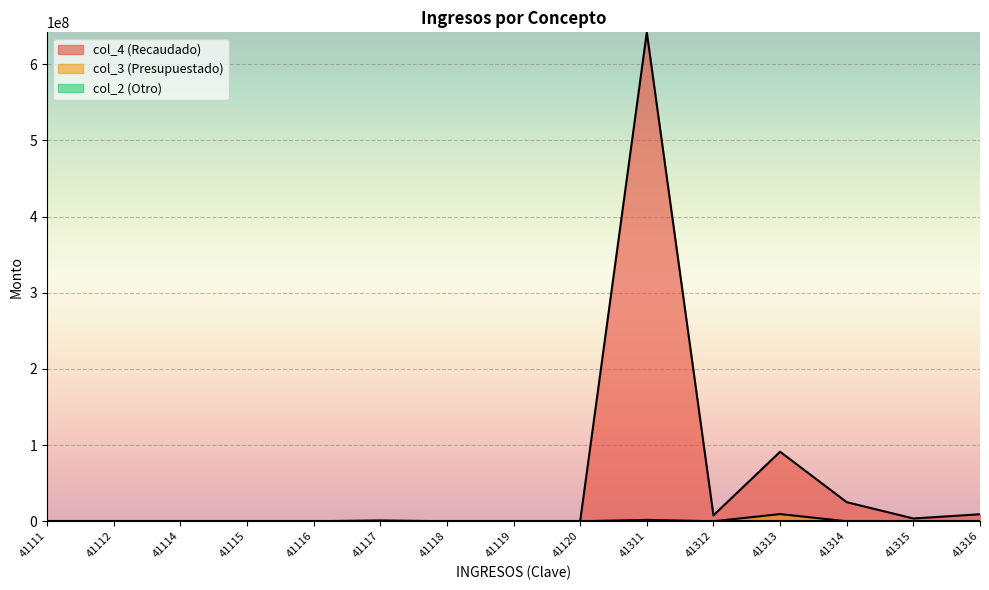

At which category is the sum across all series the highest?

41311